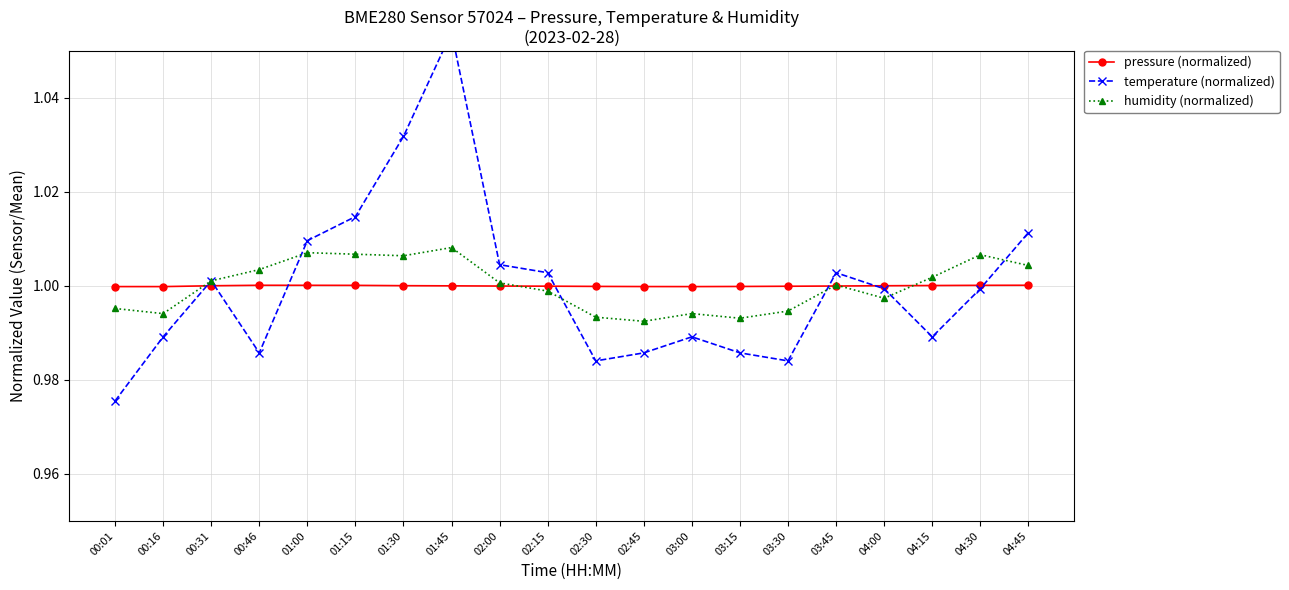

At which label is temperature (normalized) closest to 1?

04:00